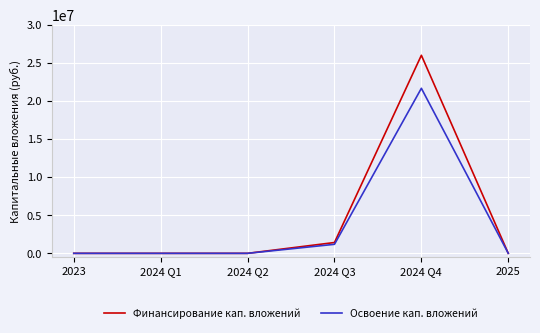

The value of Освоение кап. вложений at 2024 Q1 is 0. True or false?

True